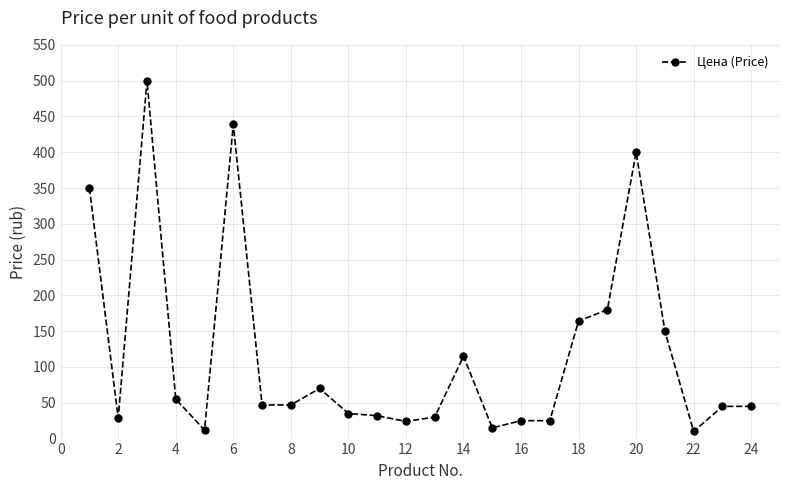

What is the value of the 20th point from the left?

400.0